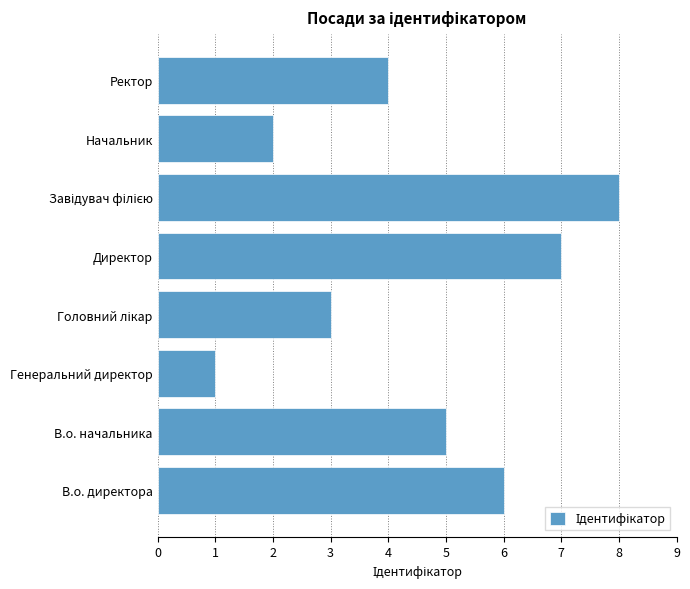

Count the values in the range 3 to 7.

5